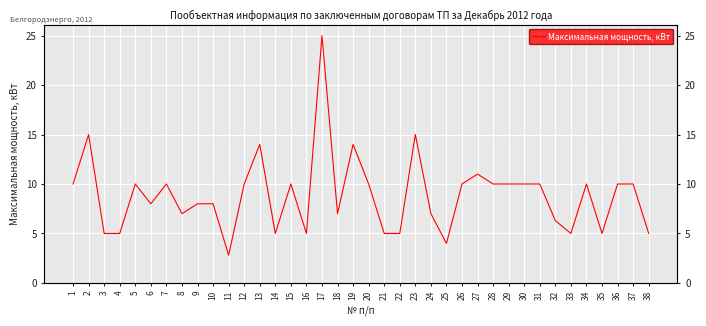

What is the change in value from 15 to 22?

-5.0